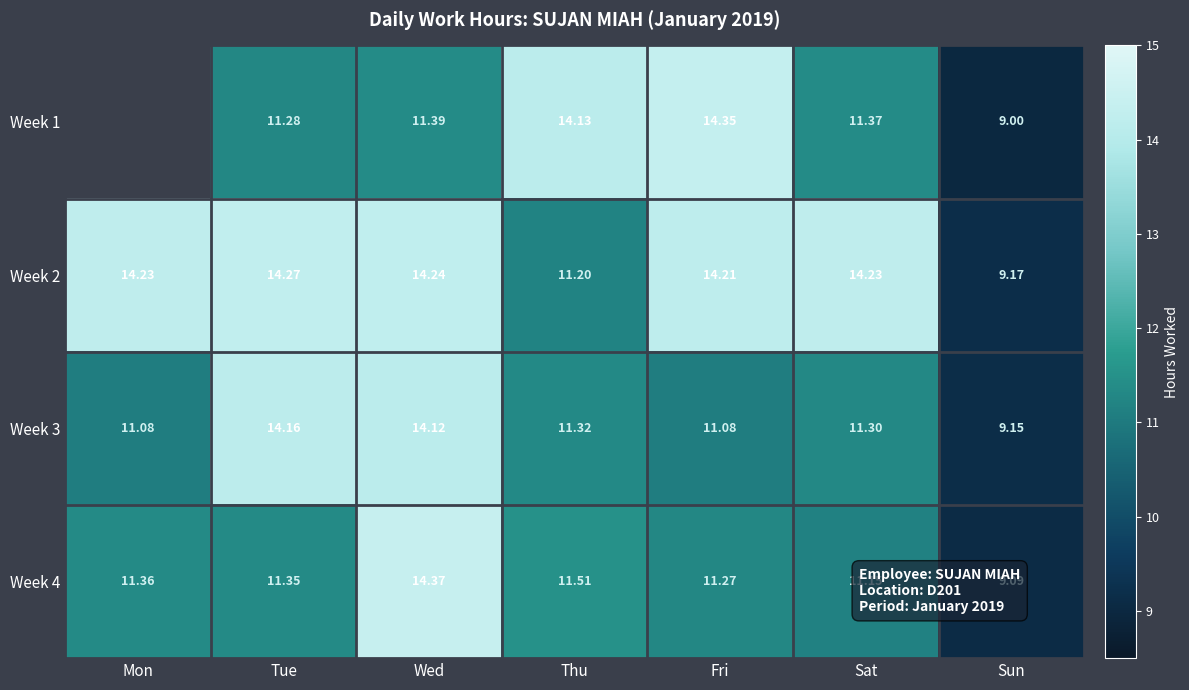

True or false: Week 3 has a value of 22.2 at Wed.

False